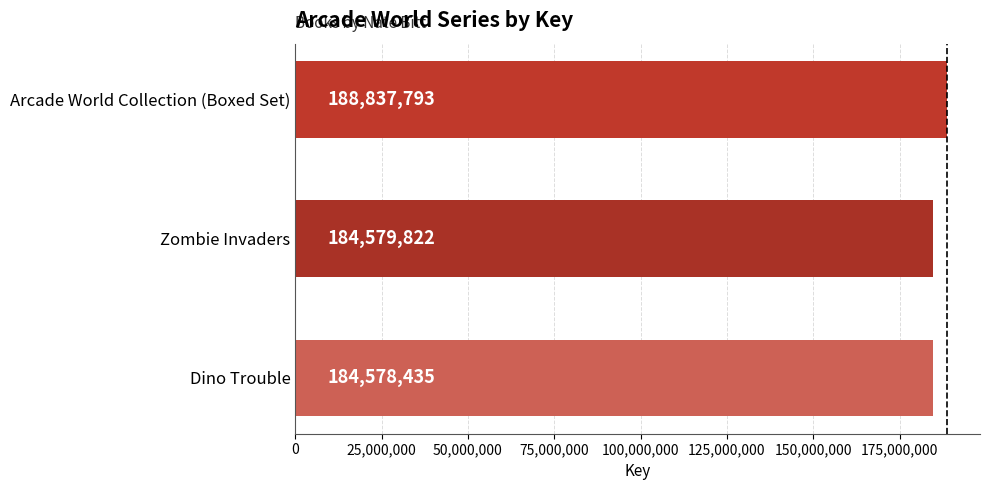

What is the value of the 1st bar from the top?

188837793